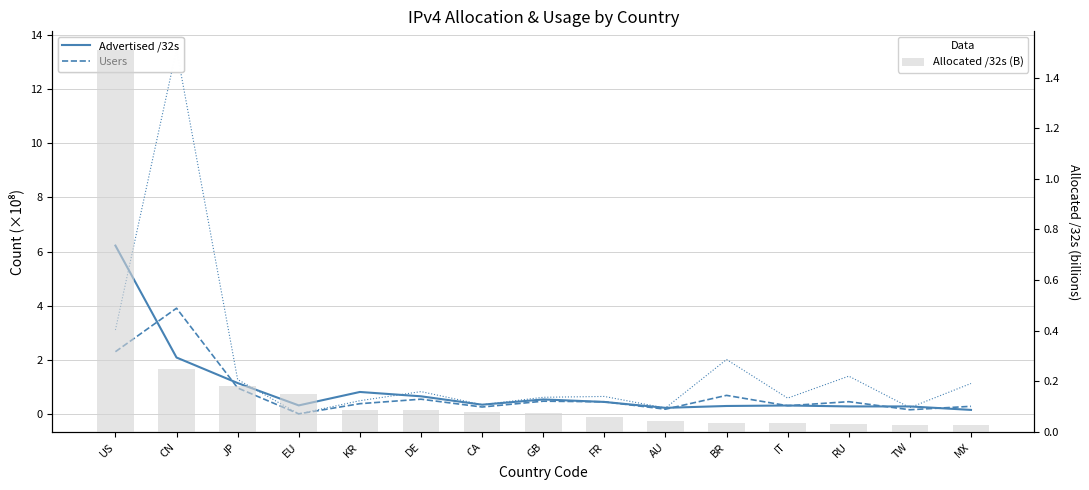

What is the label of the 3rd bar from the right?

RU